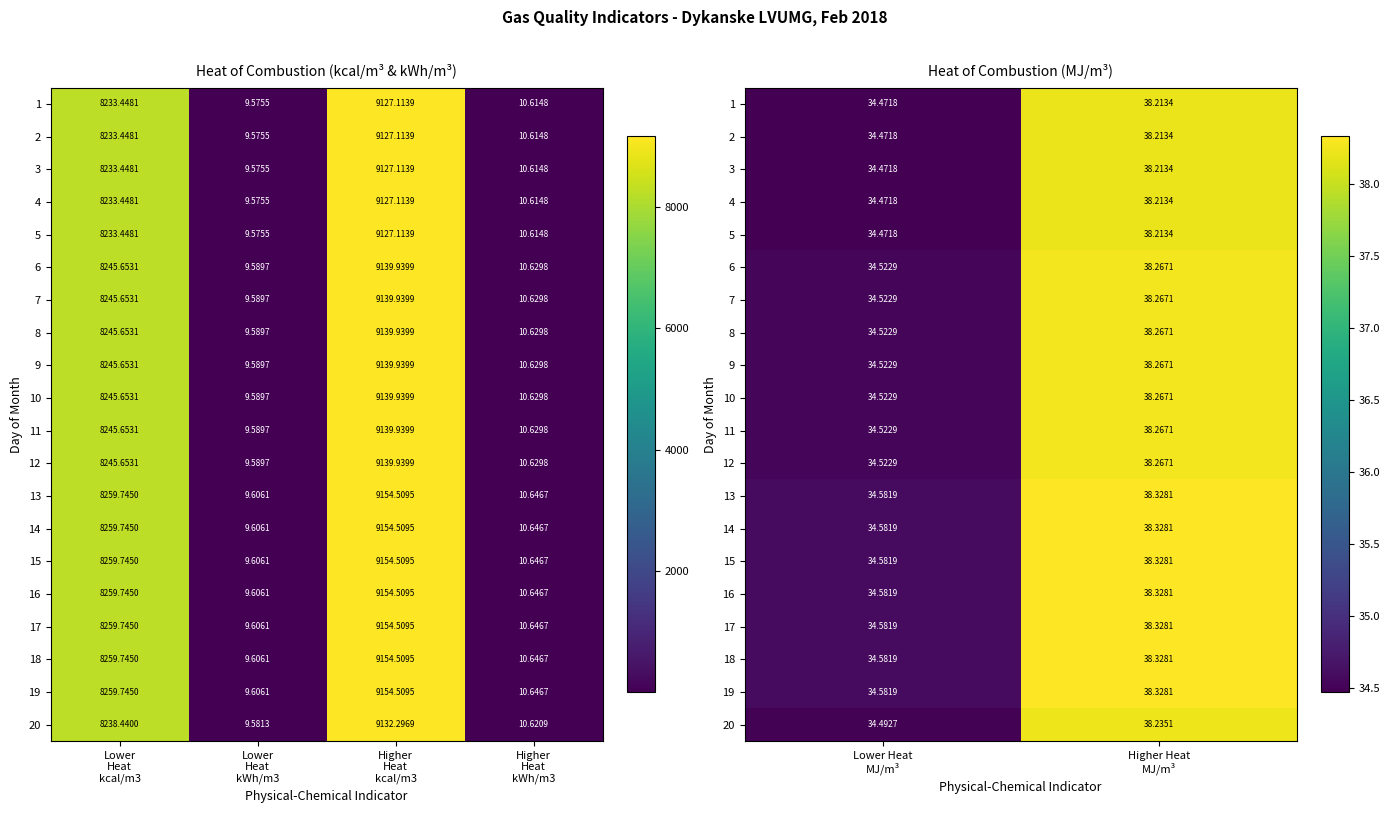

At Lower Heat MJ/m³, list the series in order from largest to smallest.

13, 14, 15, 16, 17, 18, 19, 6, 7, 8, 9, 10, 11, 12, 20, 1, 2, 3, 4, 5